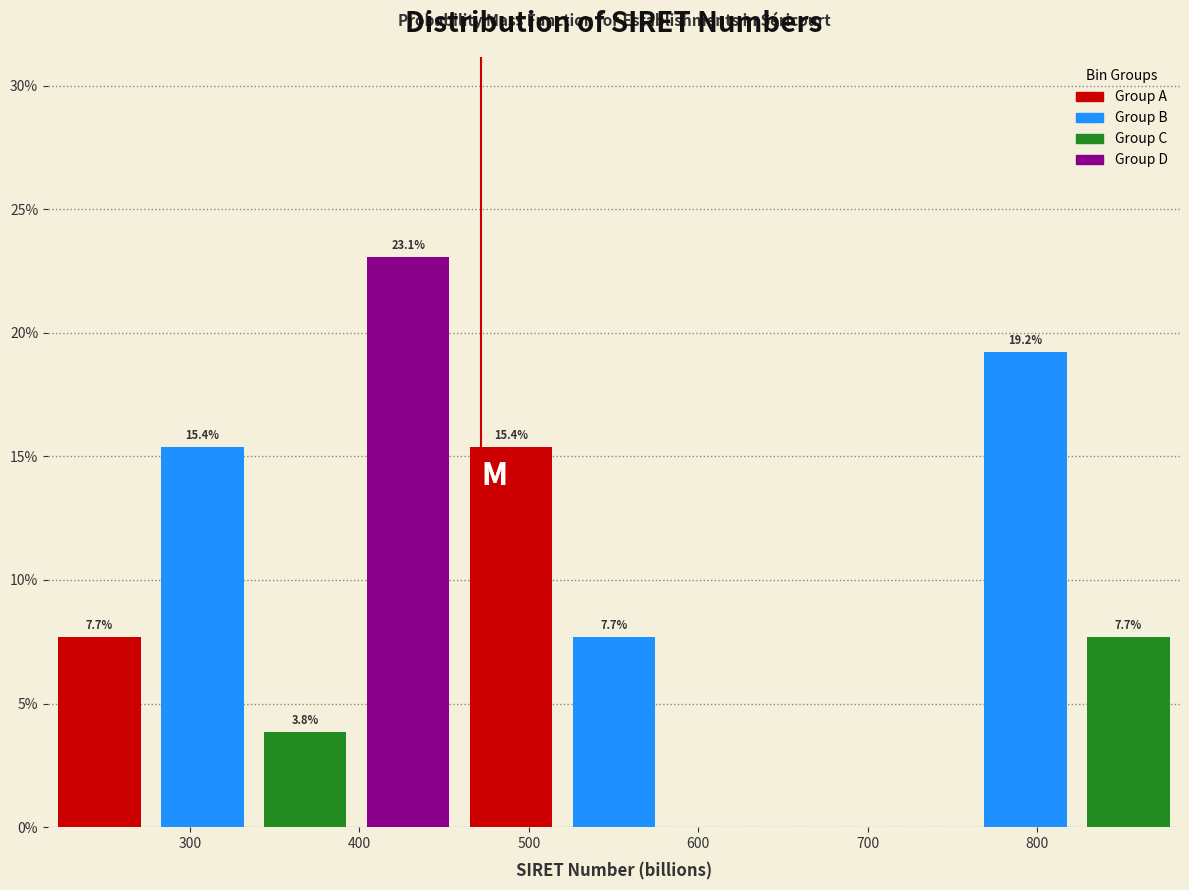

Over which range of the x-axis is the bar tallest?

400 to 460